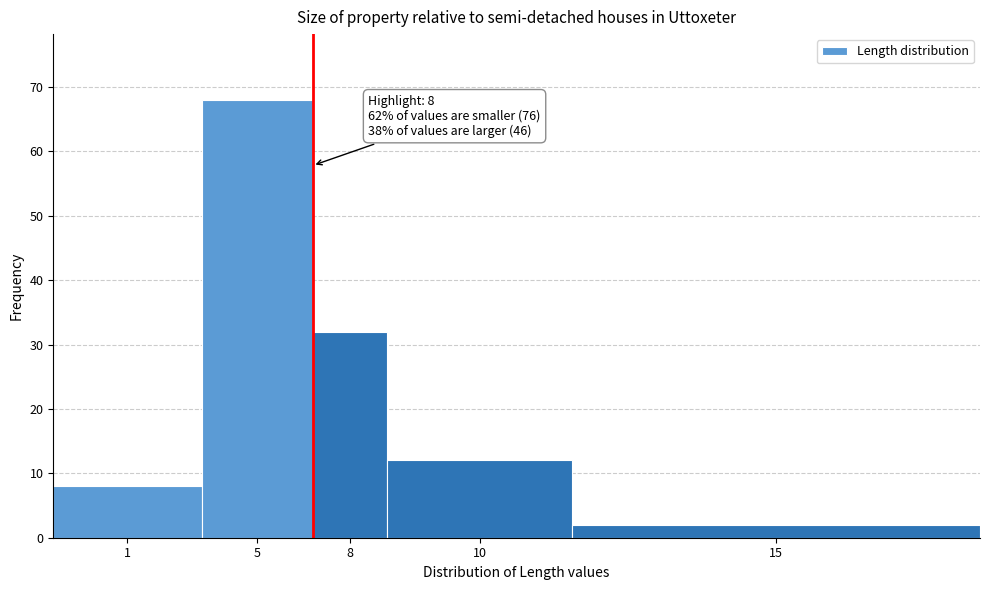

Reading right to left, extract all data points from this chart.

15=2	10=12	8=32	5=68	1=8